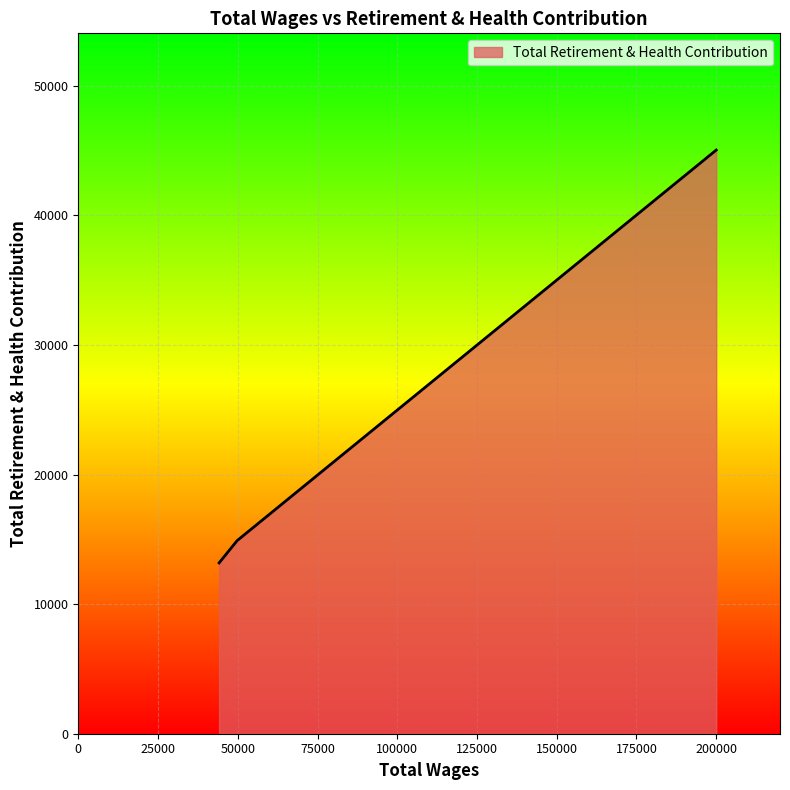

What is the maximum value shown in the chart?

45035